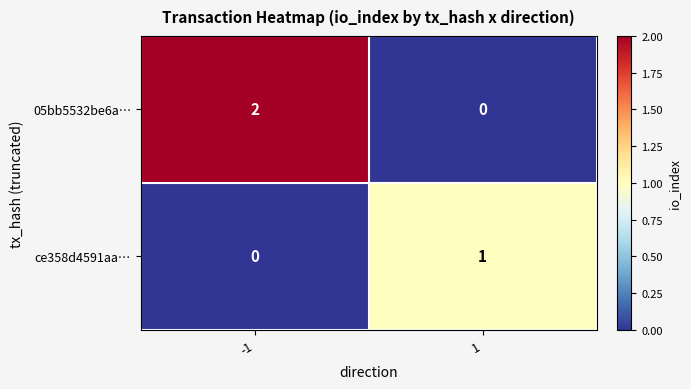

Reading right to left, extract all data points from this chart.

05bb5532be6a…: 0	2
ce358d4591aa…: 1	0